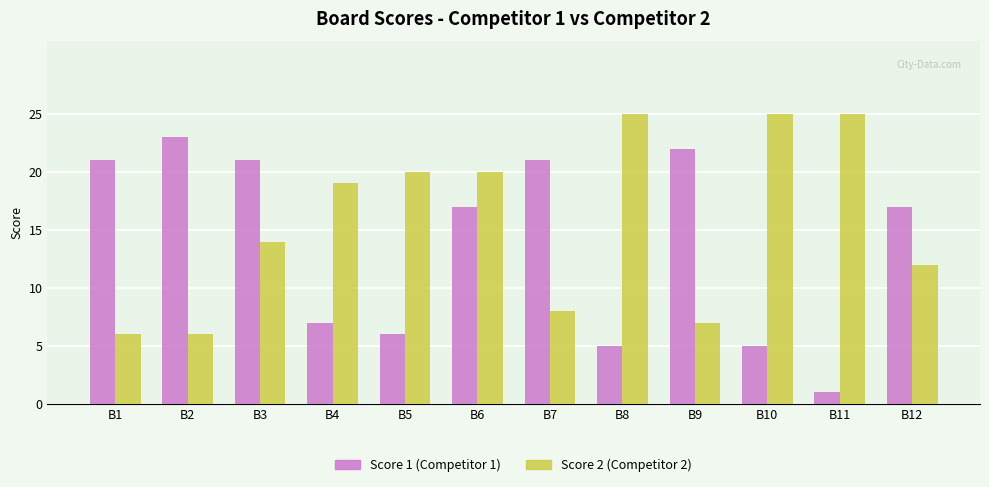

Reading right to left, extract all data points from this chart.

Score 1 (Competitor 1): B12=17	B11=1	B10=5	B9=22	B8=5	B7=21	B6=17	B5=6	B4=7	B3=21	B2=23	B1=21
Score 2 (Competitor 2): B12=12	B11=25	B10=25	B9=7	B8=25	B7=8	B6=20	B5=20	B4=19	B3=14	B2=6	B1=6